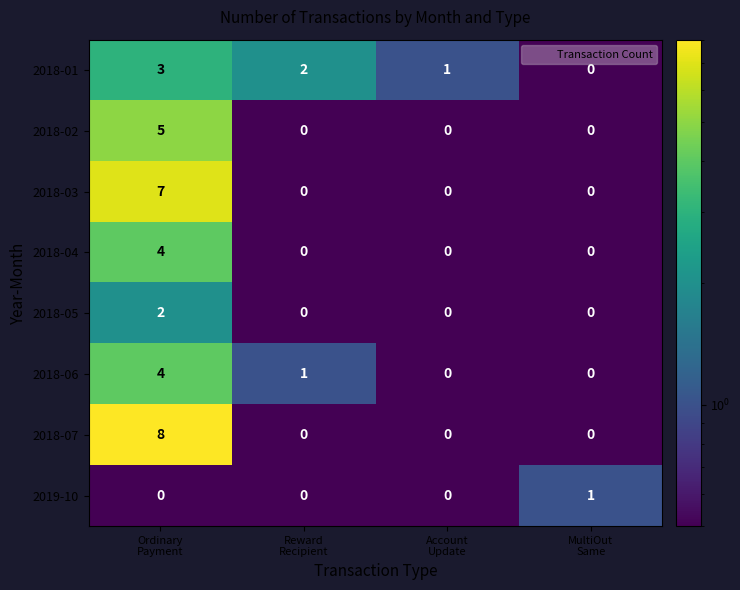

How many positive values does the 2018-06 series have?

2